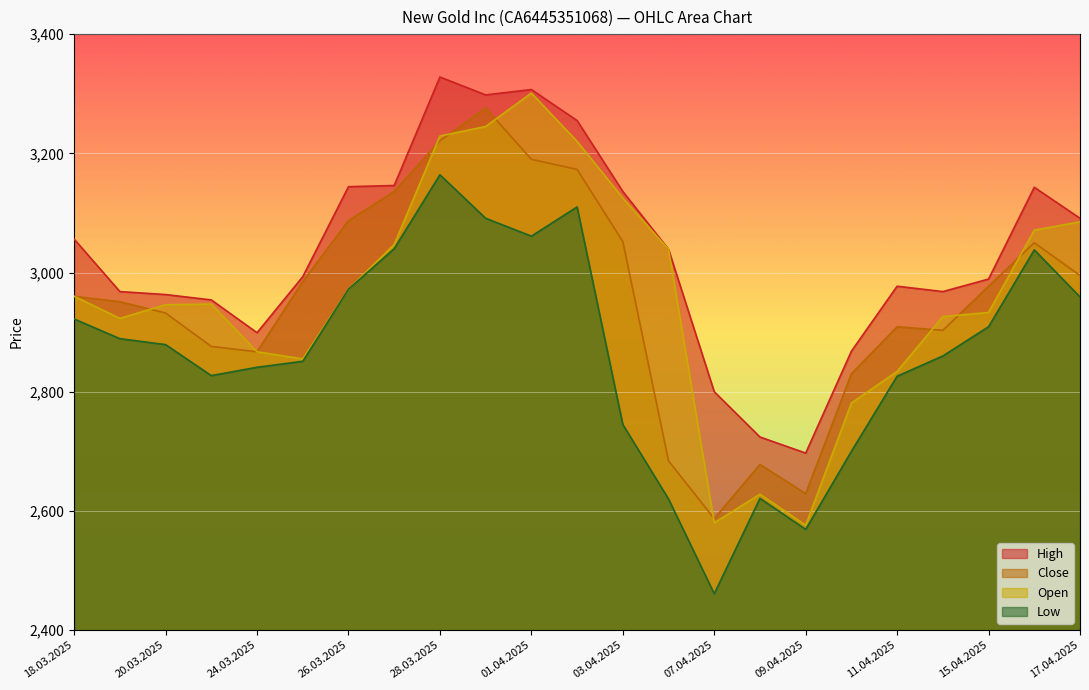

What is the value of the Low point at the 12th from the left?

3110